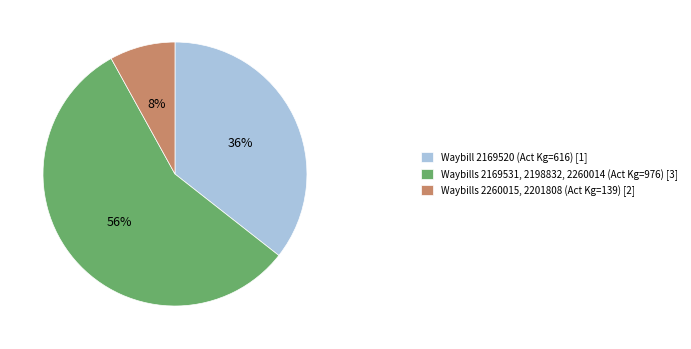

To the nearest percent, what portion does Waybill 2169520 (Act Kg=616) [1] represent?

36%